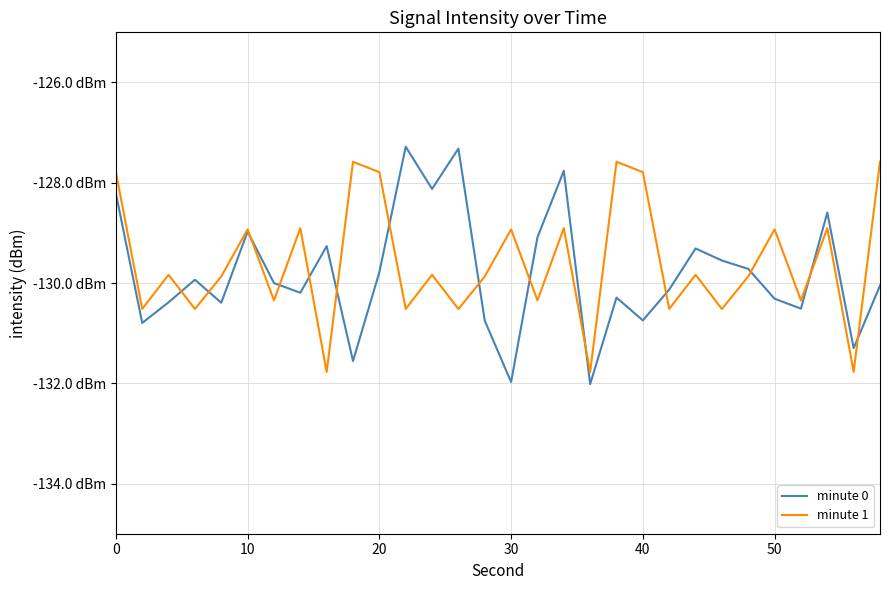

What is the difference between the maximum and minimum values in the minute 0 series?

4.7